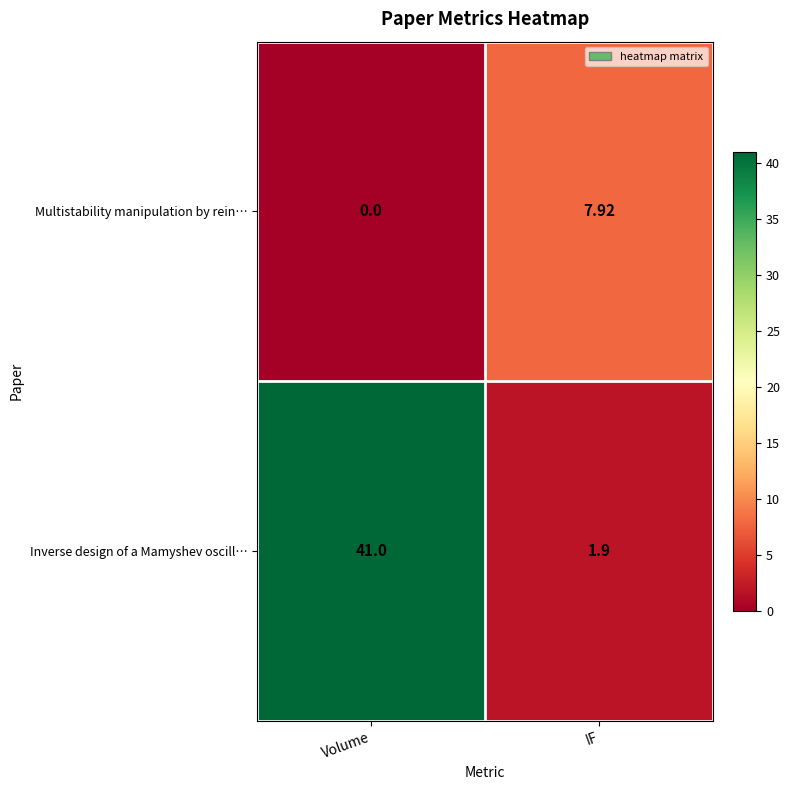

What is the difference between the highest and lowest values at IF?

6.0